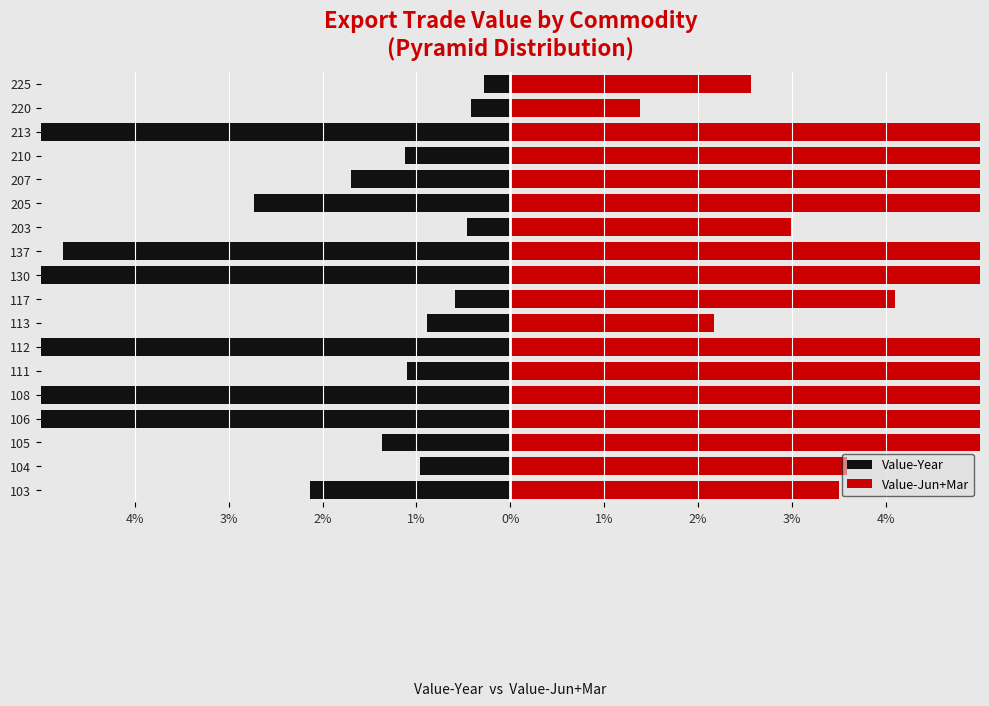

What is the sum of all Value-Jun+Mar values?

400.0